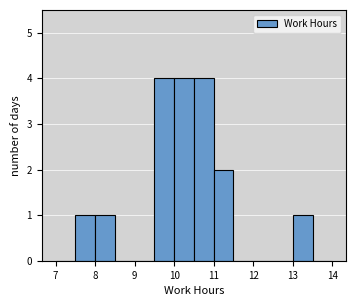

Reading left to right, list every bar in this chart as the range it spans on the x-axis followed by its height. The values are not printed on the chart, so give them approximately, as read against the axis.

7.0 to 7.5: 0
7.5 to 8.0: 1
8.0 to 8.5: 1
8.5 to 9.0: 0
9.0 to 9.5: 0
9.5 to 10.0: 4
10.0 to 10.5: 4
10.5 to 11.0: 4
11.0 to 11.5: 2
11.5 to 12.0: 0
12.0 to 12.5: 0
12.5 to 13.0: 0
13.0 to 13.5: 1
13.5 to 14.0: 0